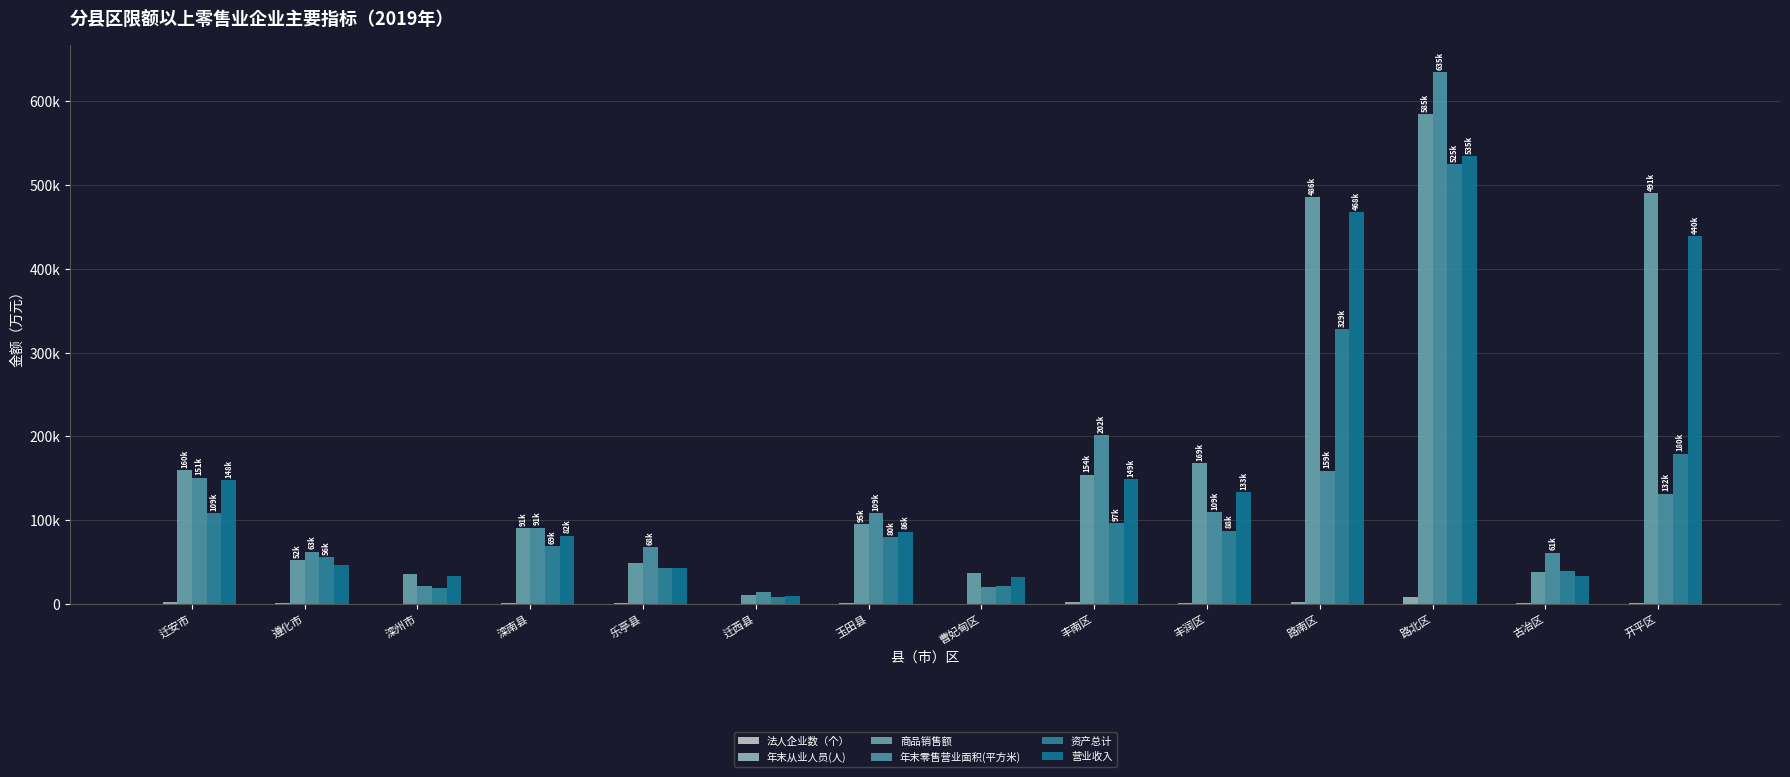

Where is 商品销售额 nearest to the value 297866?

丰润区